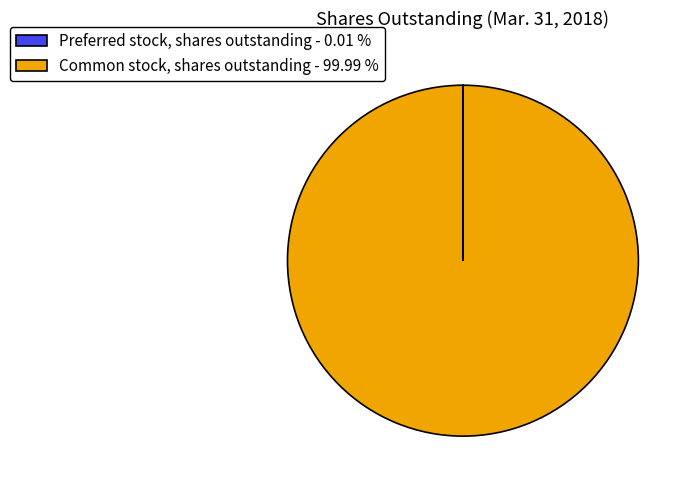

Is there a majority slice in this chart?

Yes